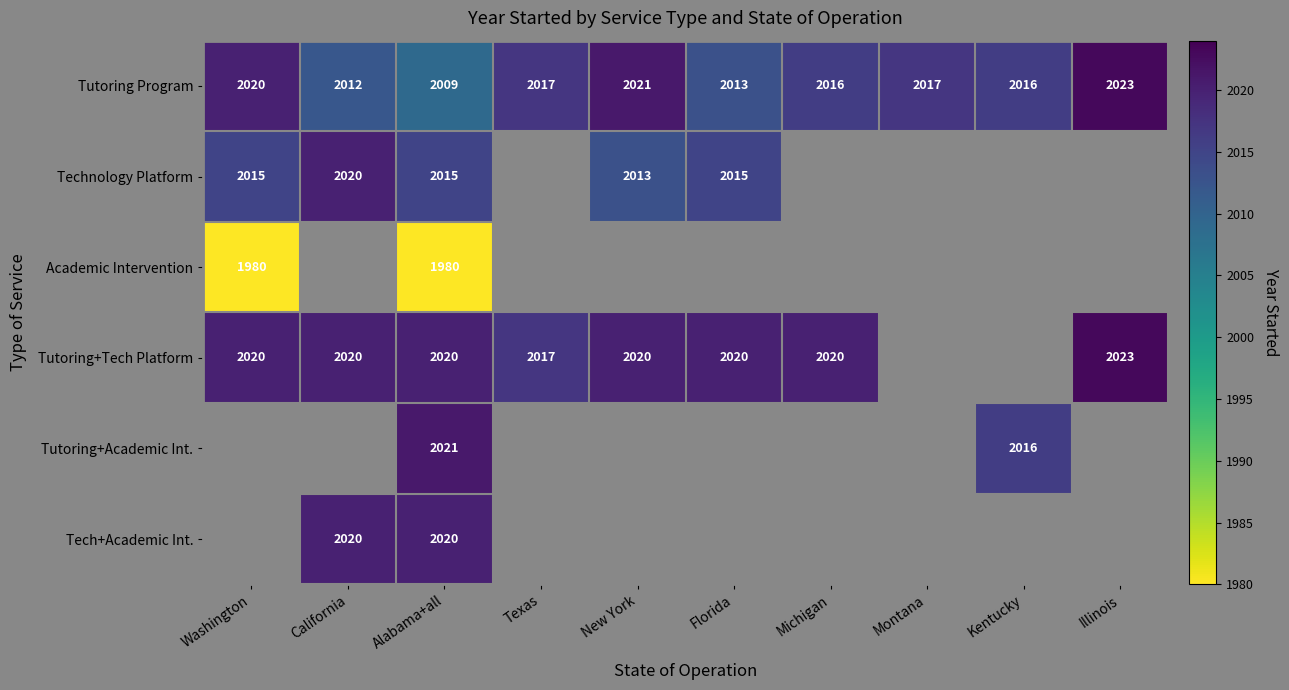

What is the difference between the second highest and second lowest values in the Tutoring Program series?

9